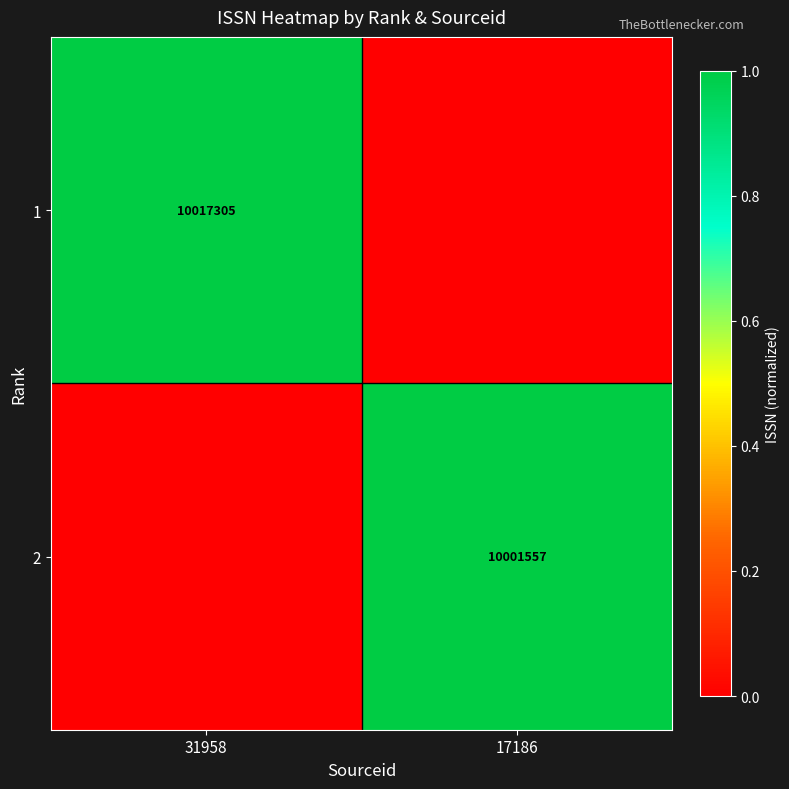

Is the value of 2 at 17186 greater than the value of 1 at 17186?

Yes